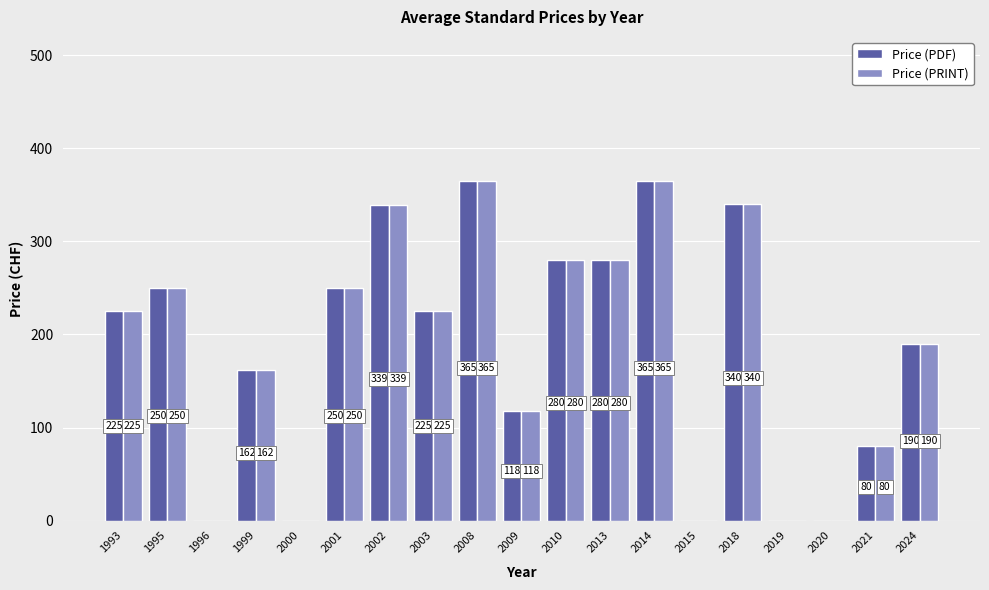

How many distinct data groups are displayed?

2